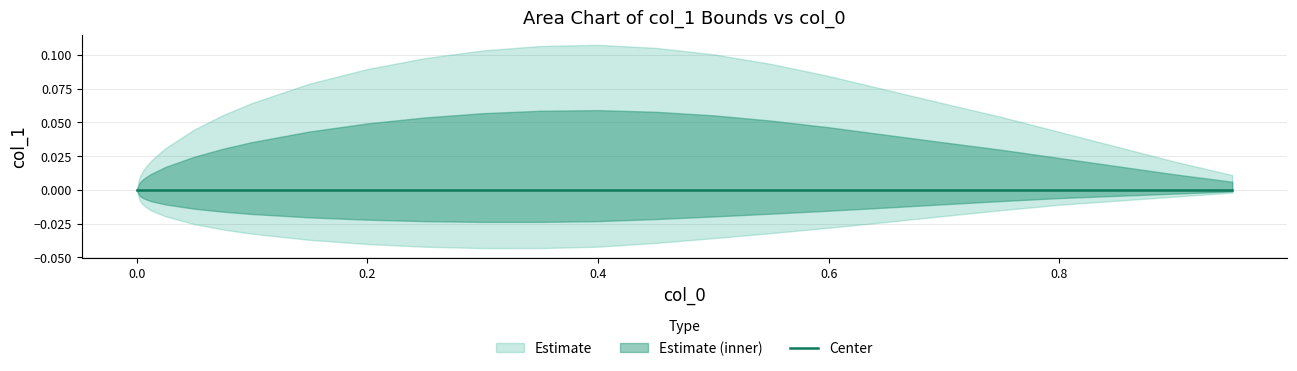

Reading left to right, transcribe all the data shown in this chart.

upper: 0.0	0.0	0.0	0.0	0.0	0.0	0.0	0.1	0.1	0.1	0.1	0.1	0.1	0.1	0.1	0.1	0.1	0.1	0.1	0.1	0.1	0.1	0.0	0.0	0.0	0.0
lower: 0.0	-0.0	-0.0	-0.0	-0.0	-0.0	-0.0	-0.0	-0.0	-0.0	-0.0	-0.0	-0.0	-0.0	-0.0	-0.0	-0.0	-0.0	-0.0	-0.0	-0.0	-0.0	-0.0	-0.0	-0.0	-0.0
center: 0.0	0.0	0.0	0.0	0.0	0.0	0.0	0.0	0.0	0.0	0.0	0.0	0.0	0.0	0.0	0.0	0.0	0.0	0.0	0.0	0.0	0.0	0.0	0.0	0.0	0.0